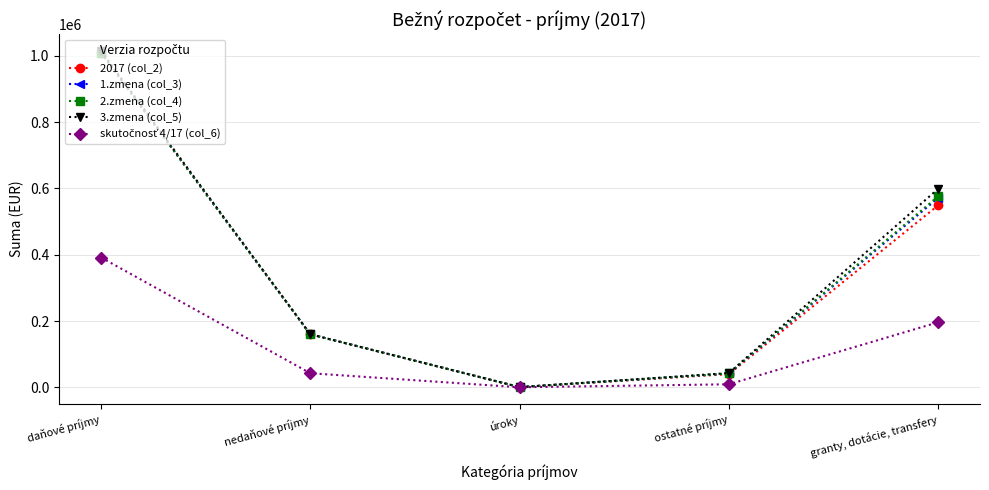

What is the difference between the maximum and minimum values in the 3.zmena (col_5) series?

1013800